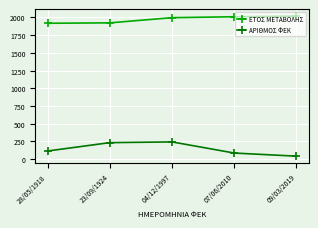

True or false: ΕΤΟΣ ΜΕΤΑΒΟΛΗΣ has more than 1 interior local peaks.

False